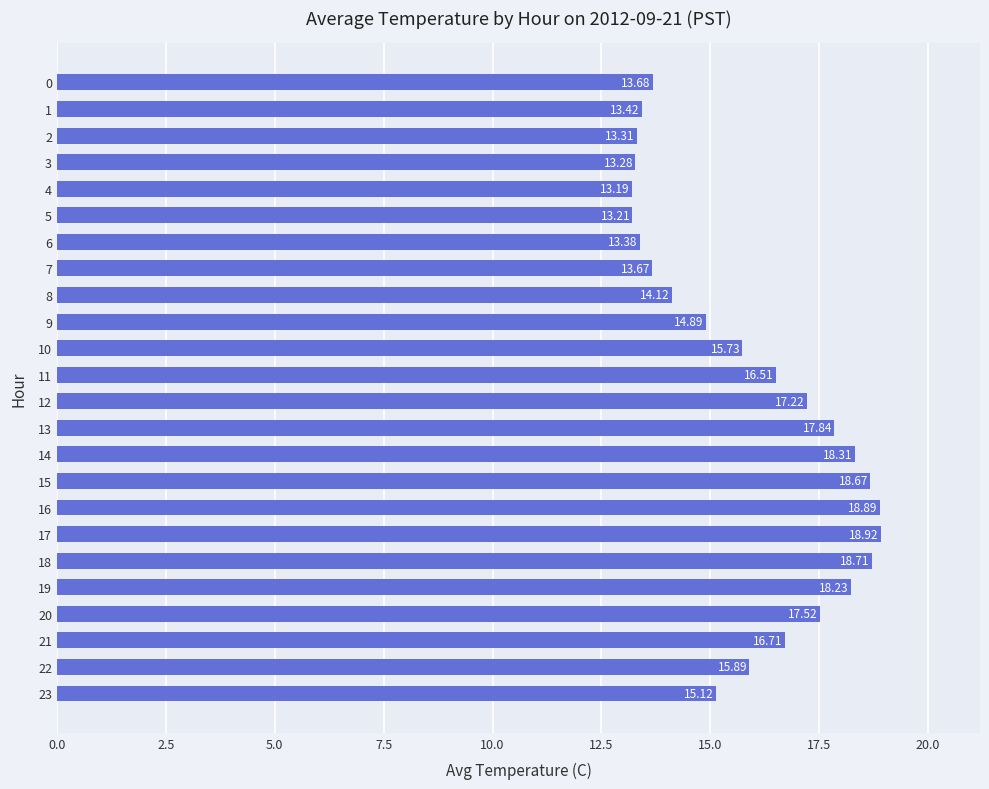

Are the bars grouped side by side (vs. stacked)?

No